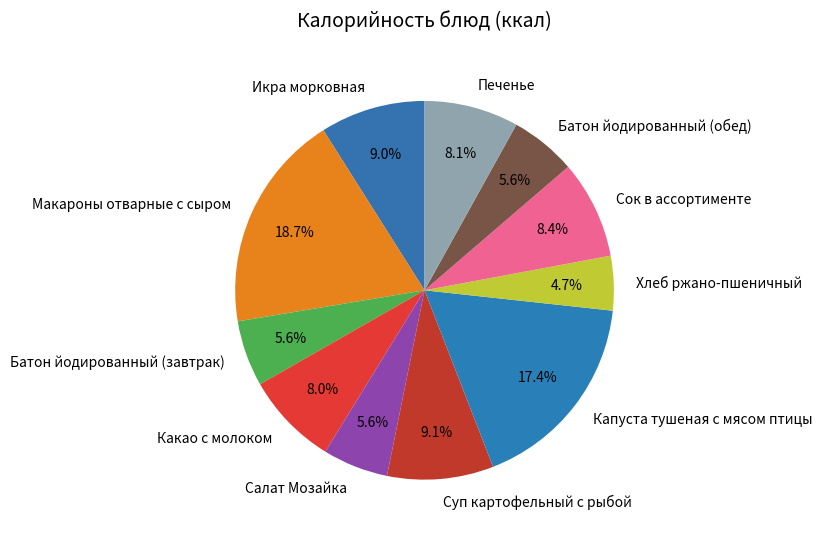

Which slice is the largest?

Макароны отварные с сыром